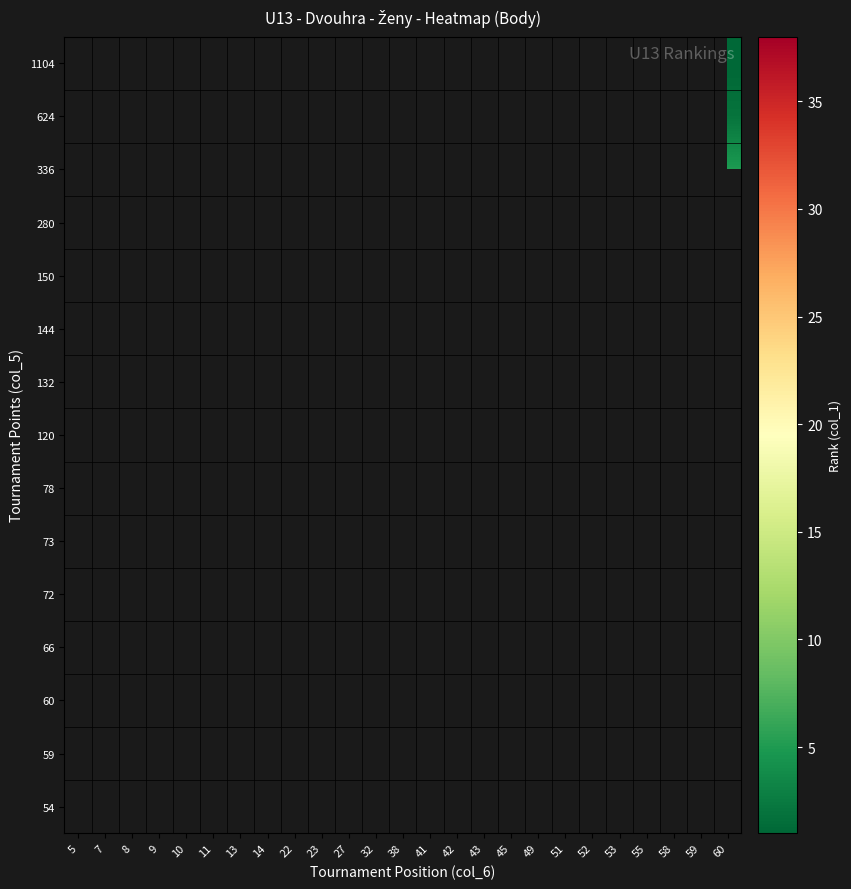

Which label corresponds to the largest value in the chart?

42